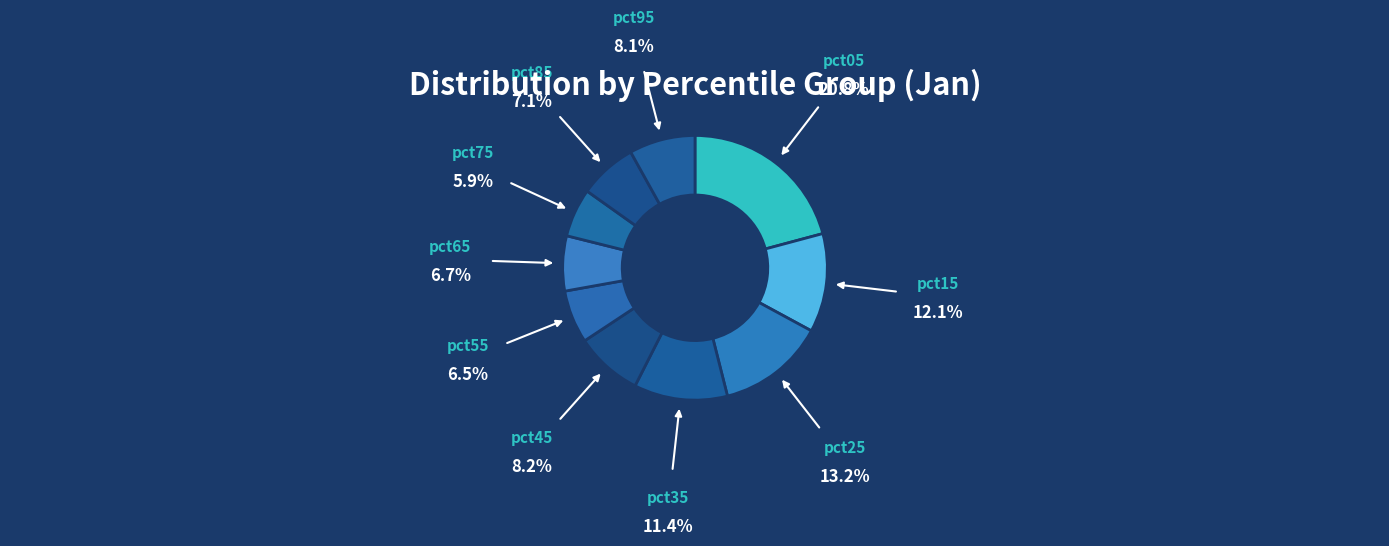

Count the number of slices in the pie.

10